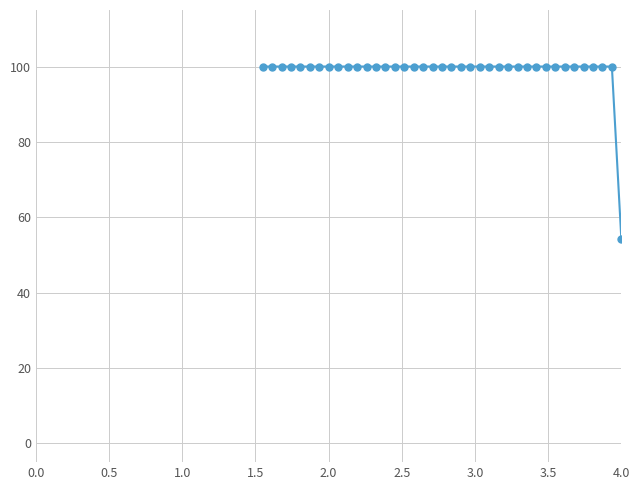

Count the number of categories in the chart.

39